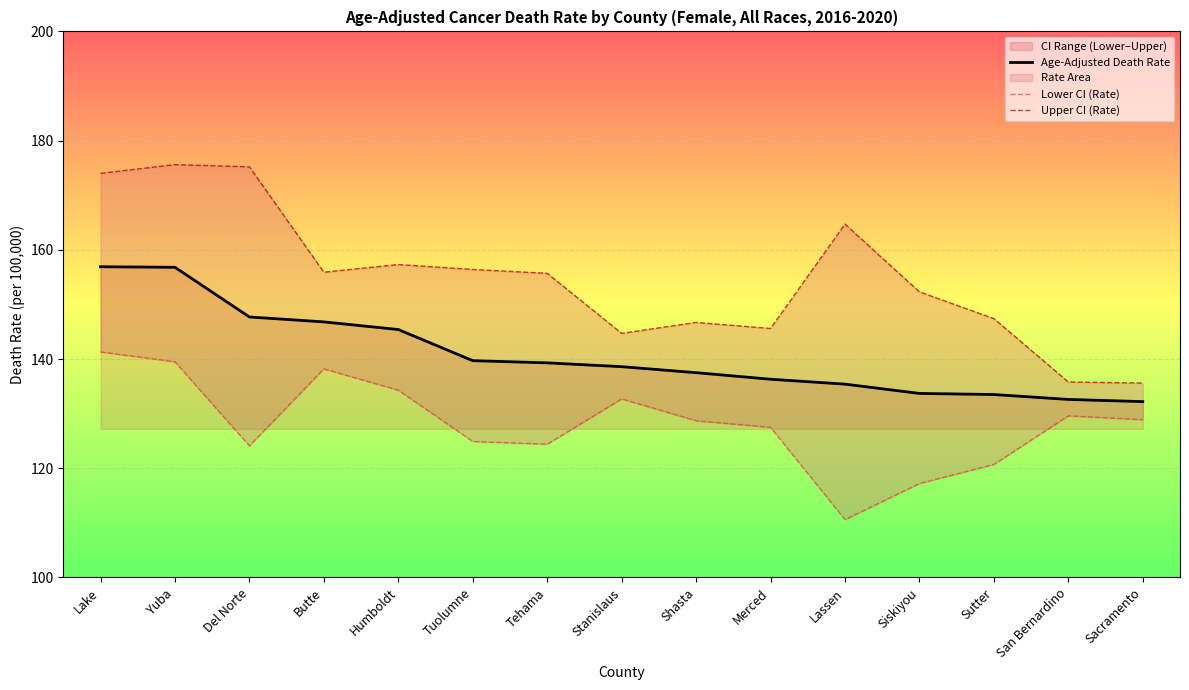

What is the difference between the maximum and minimum values in the Age-Adjusted Death Rate series?

24.7